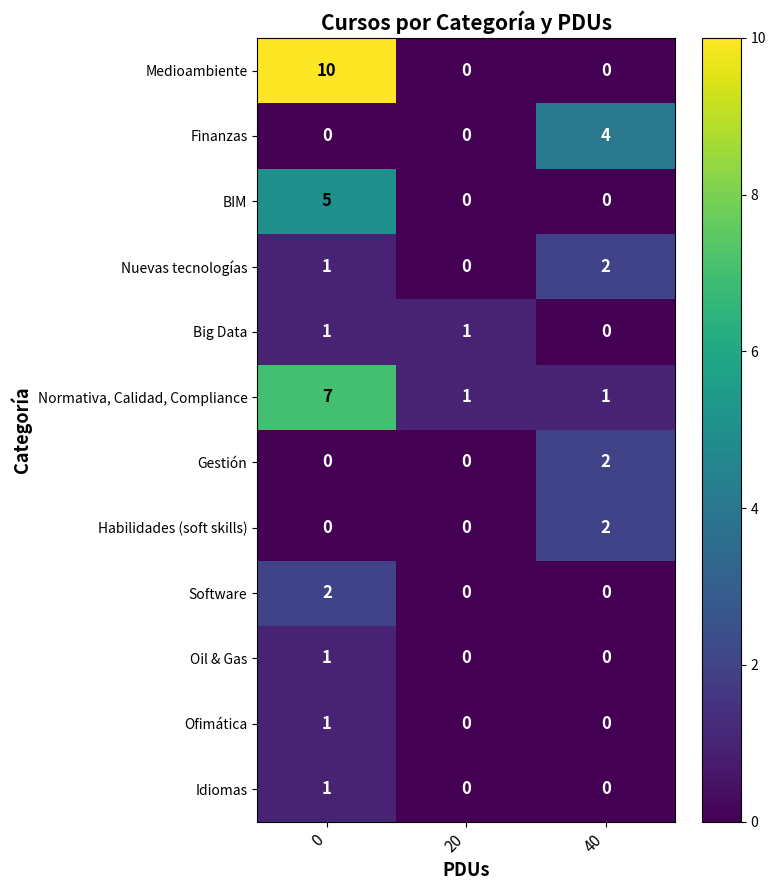

Count the Habilidades (soft skills) values in the range 0 to 2.

3